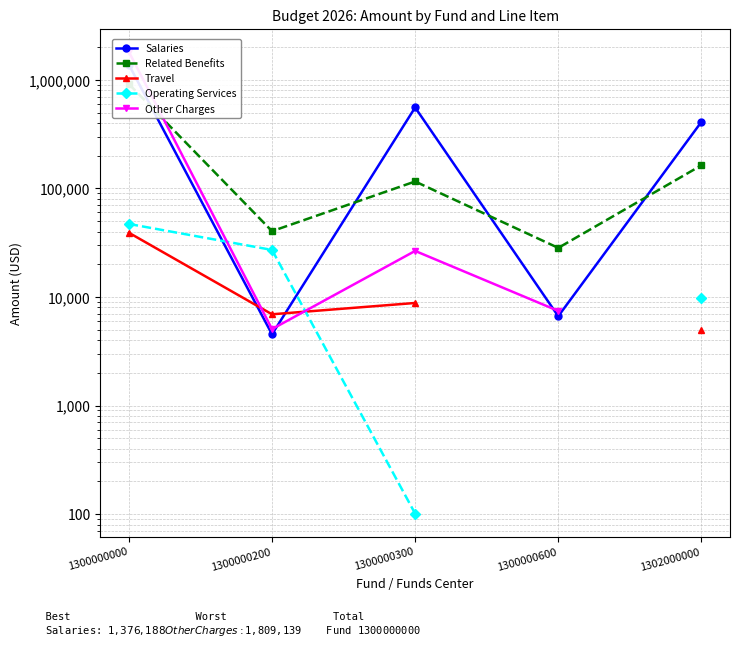

At which category does the chart reach its peak across all series?

1300000000